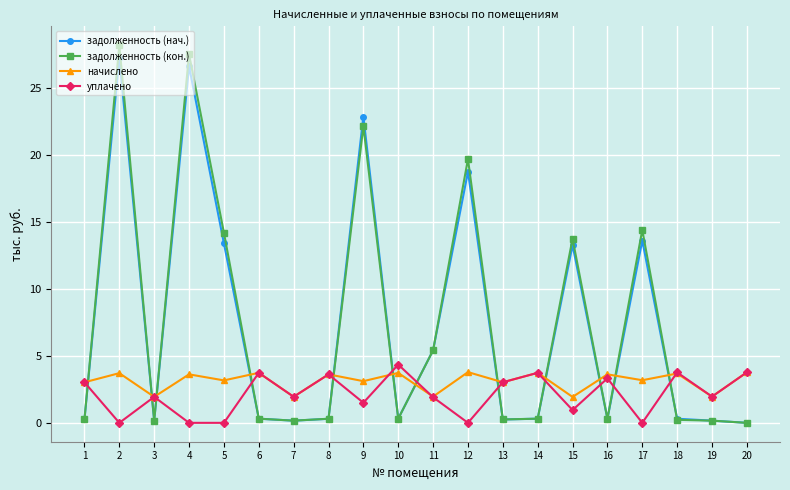

What is the spread (max minus min) of values at 1?

2.8